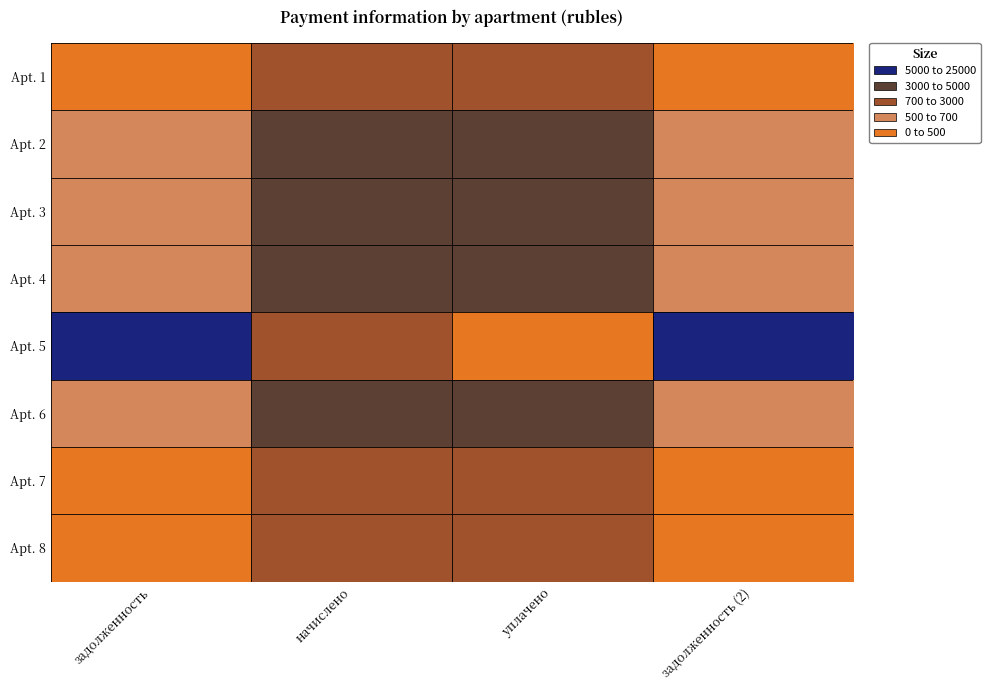

How many categories are shown in the chart?

4